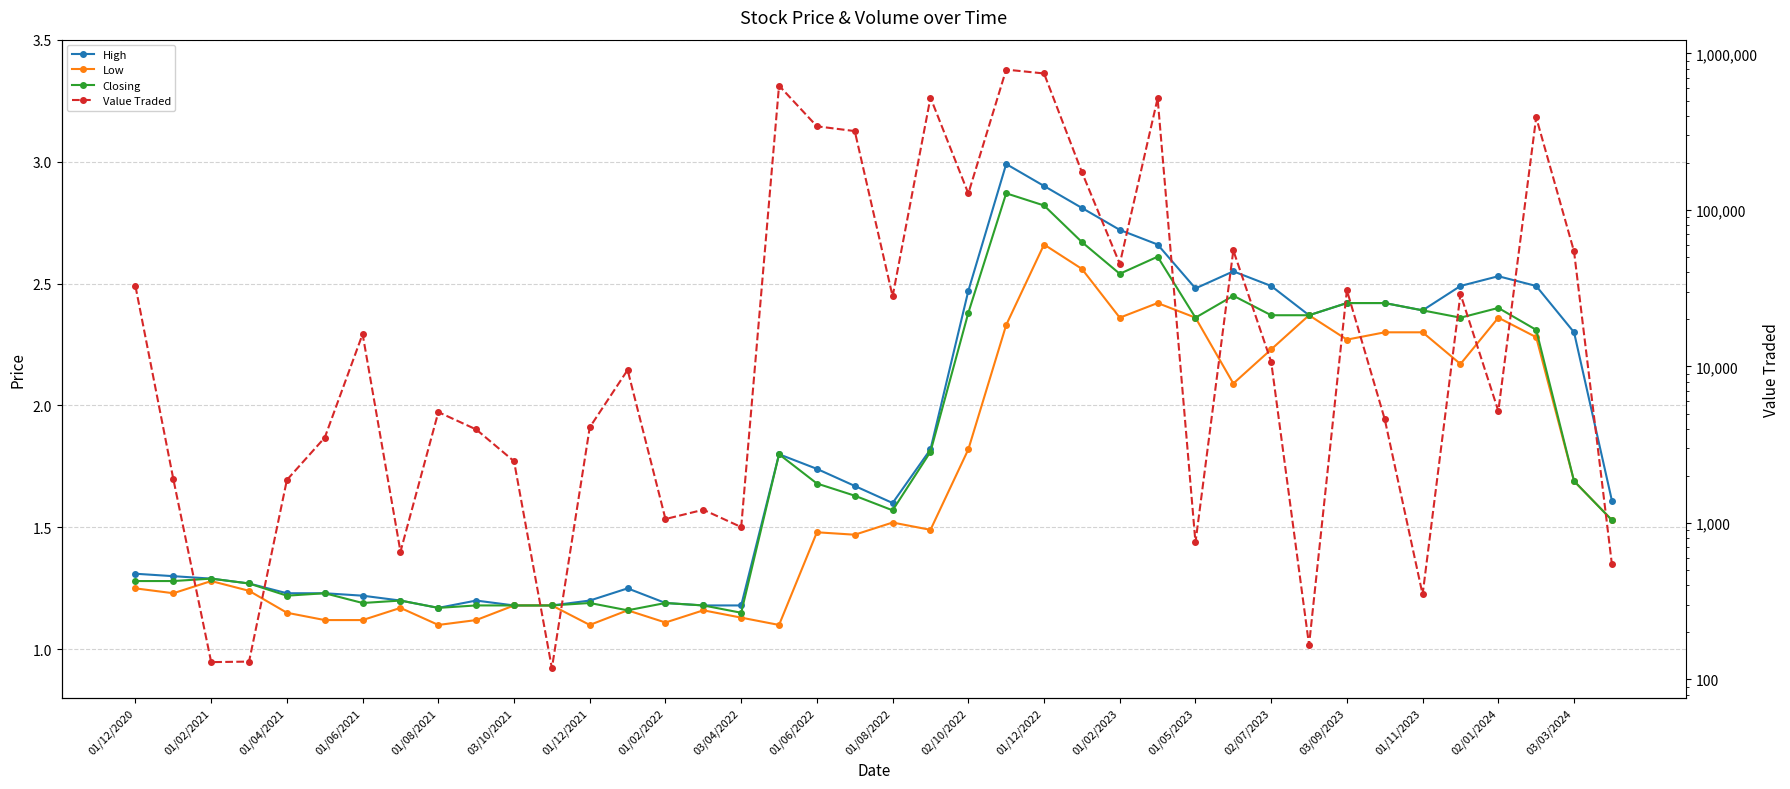

True or false: Value Traded and High intersect in this chart.

False